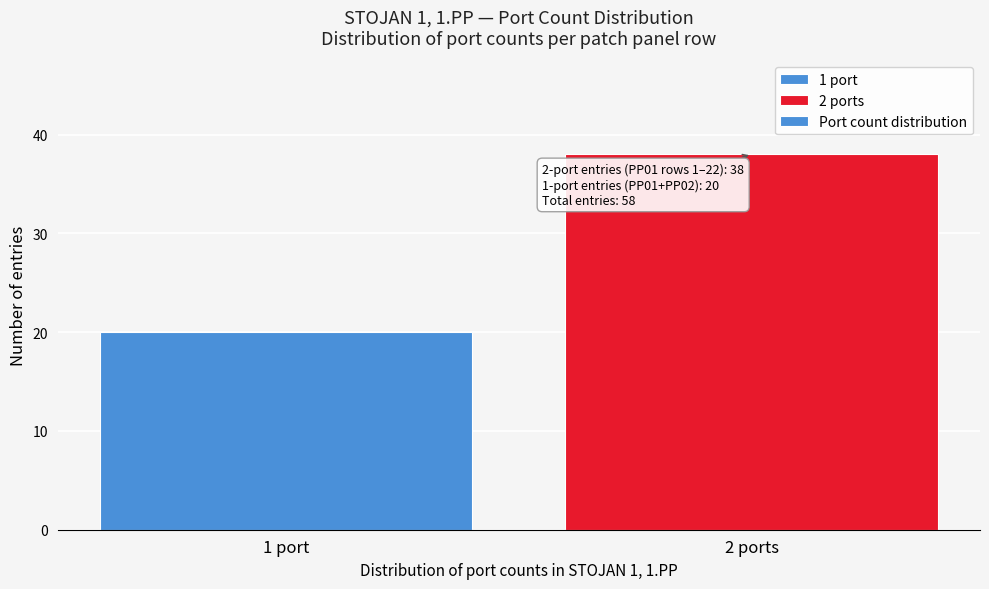

Reading left to right, list all the values displayed in this chart.

1 port=20	2 ports=38